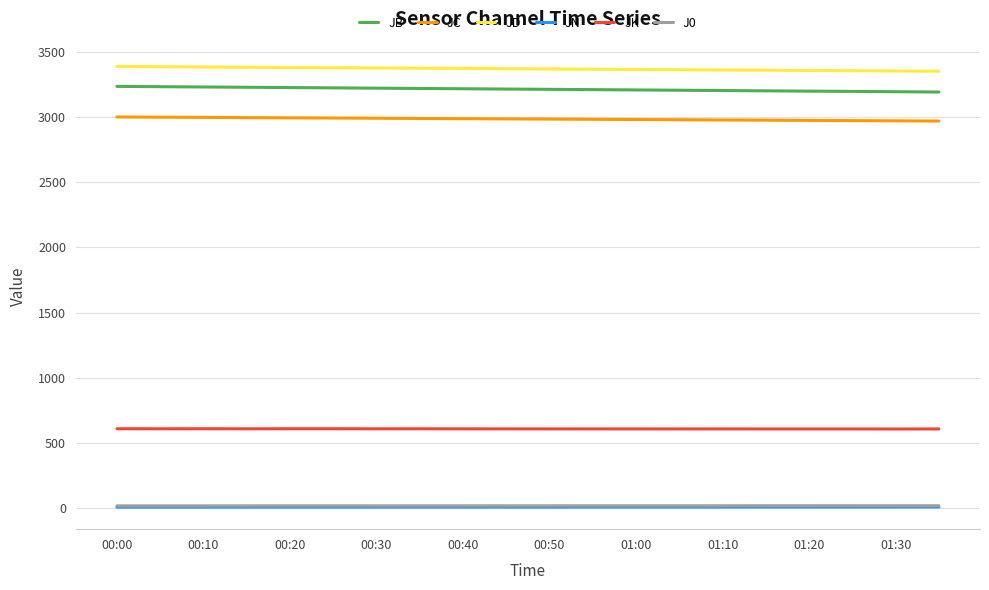

True or false: JK and JB cross at least once.

False